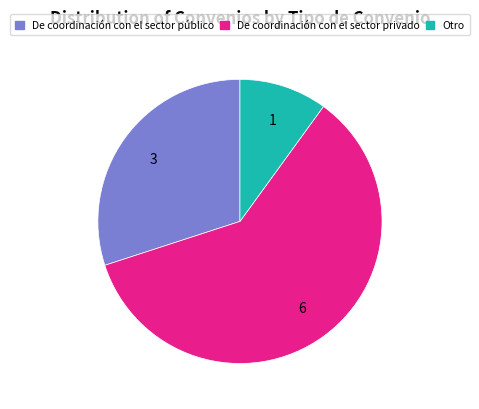

What is the largest slice in the pie chart?

De coordinación con el sector privado